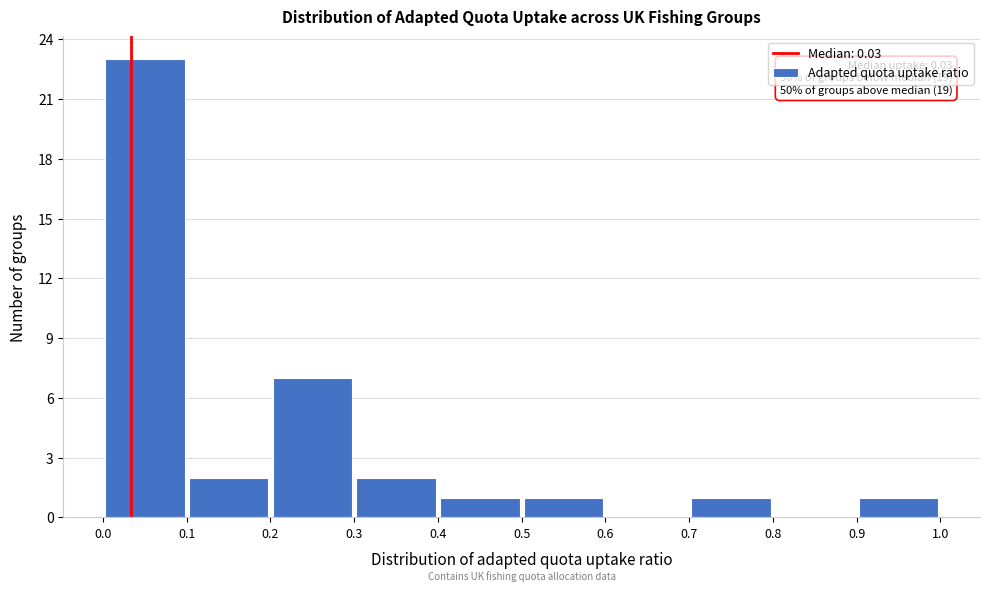

Which range on the x-axis has the tallest bar?

0.0 to 0.1